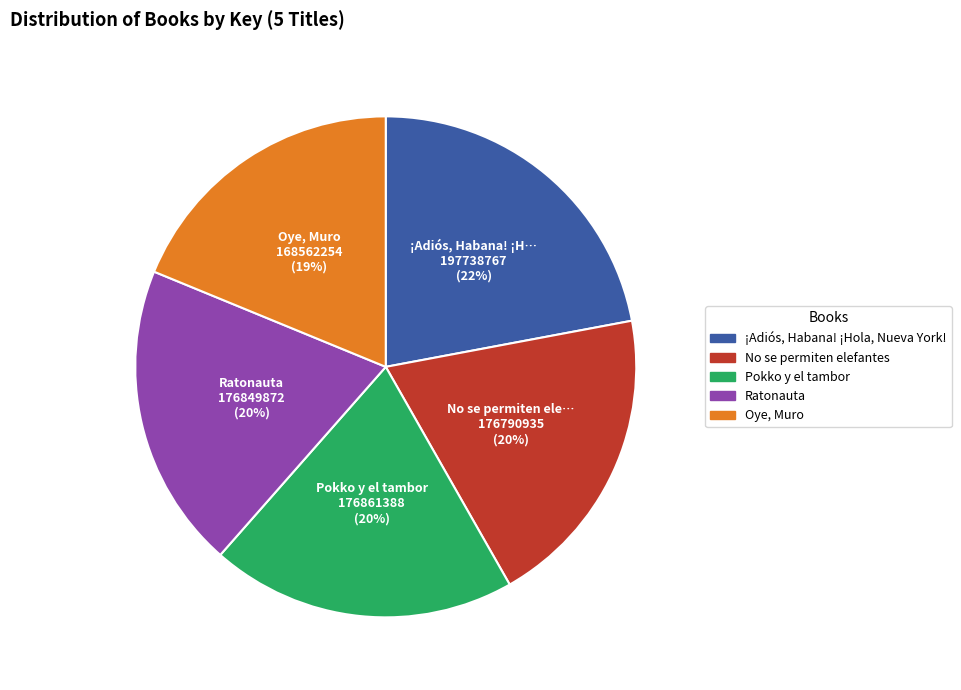

Combined, do ¡Adiós, Habana! ¡Hola, Nueva York! and Oye, Muro account for over 50%?

No